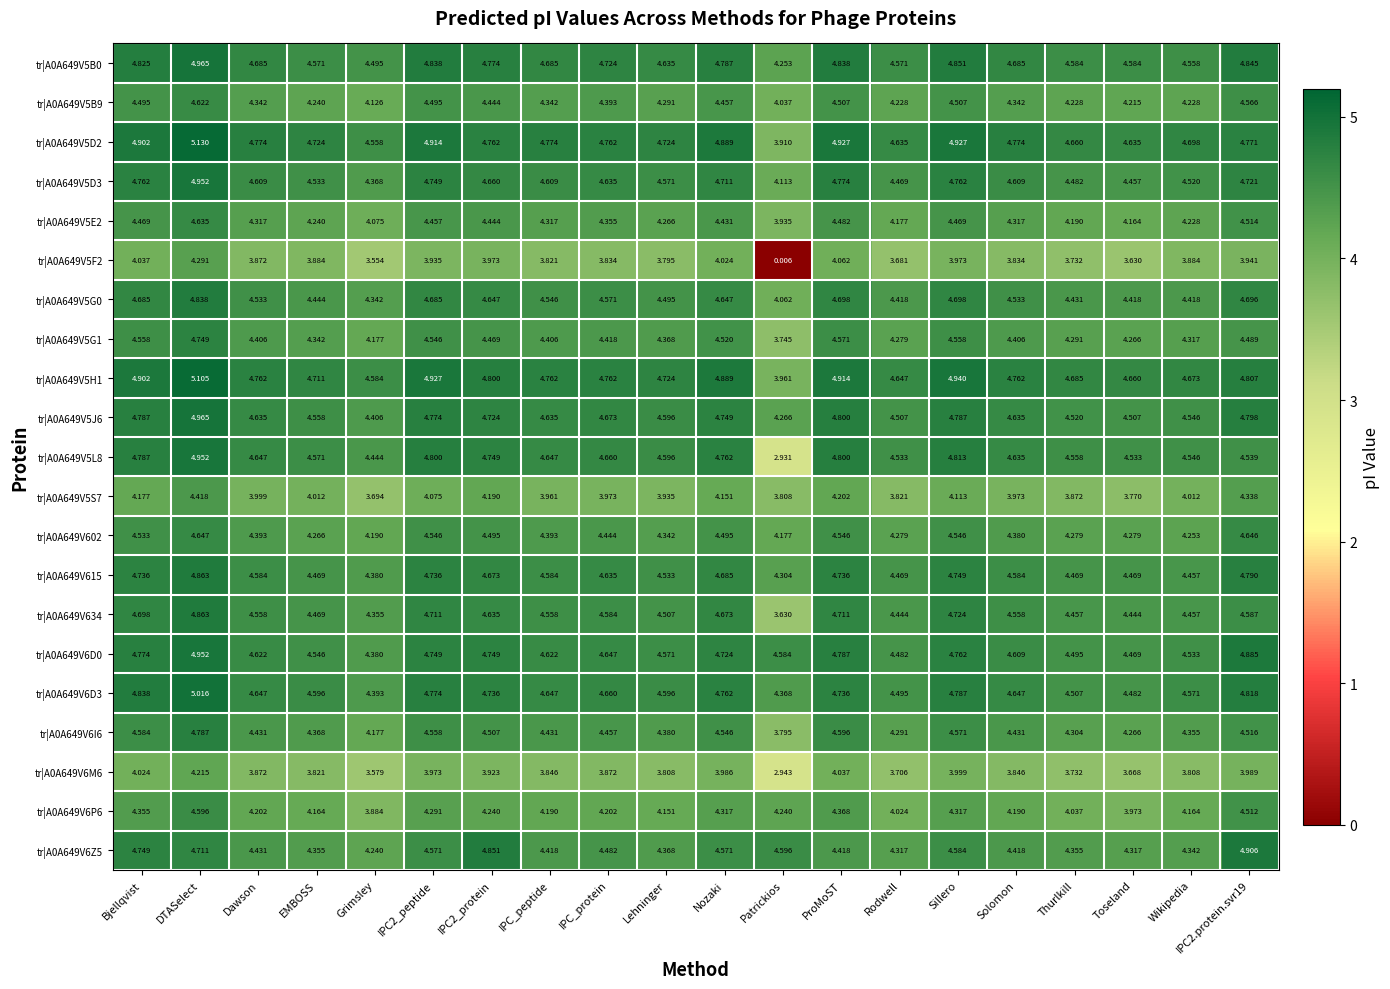

At which category is the sum across all series the highest?

DTASelect